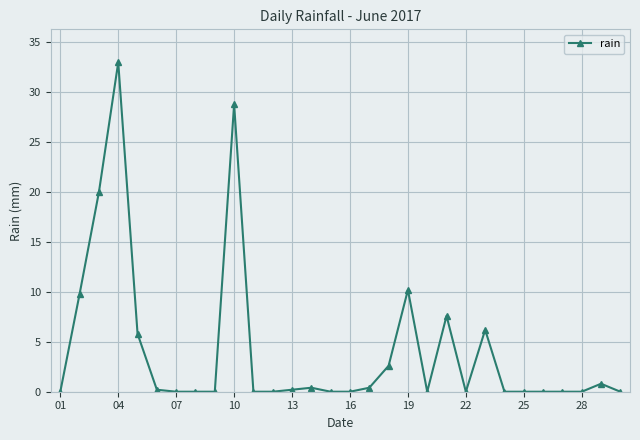

True or false: there are more than 1 points higher than both neighbors.

True